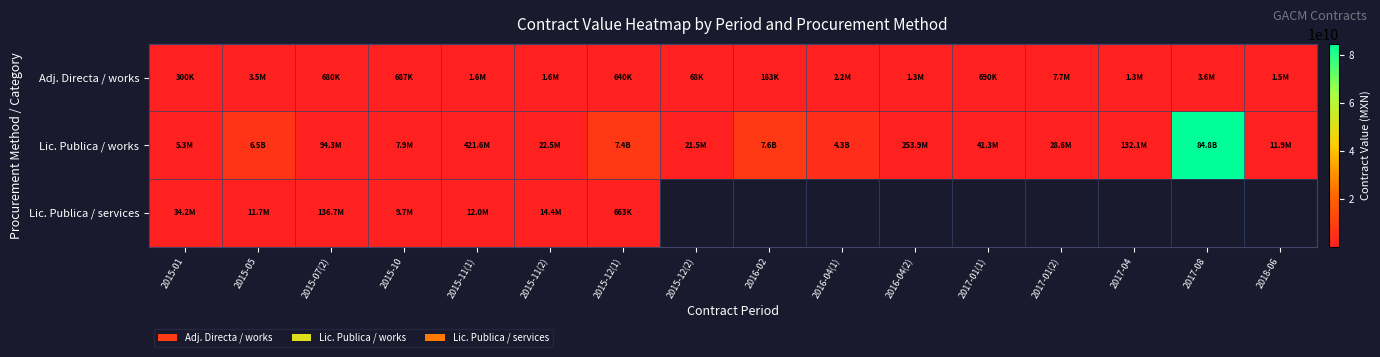

How many data points in Adj. Directa / works are above 1292503?

8